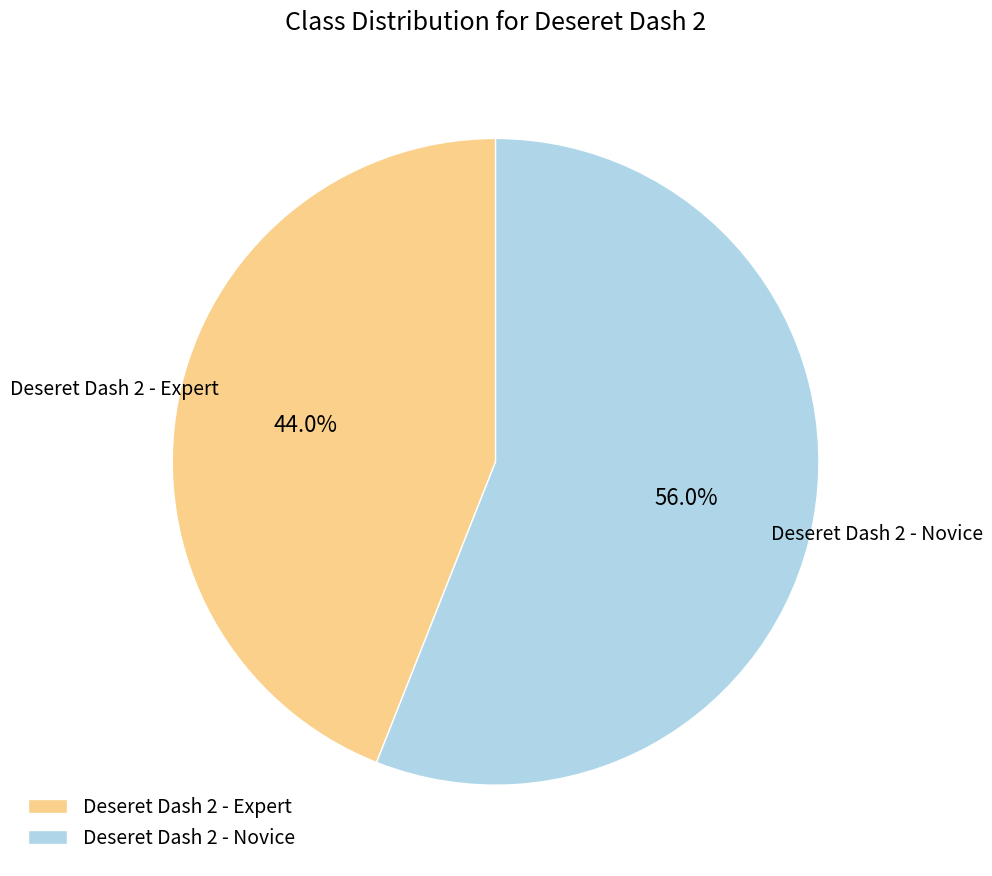

What percentage is the Deseret Dash 2 - Novice slice, to the nearest percent?

56%